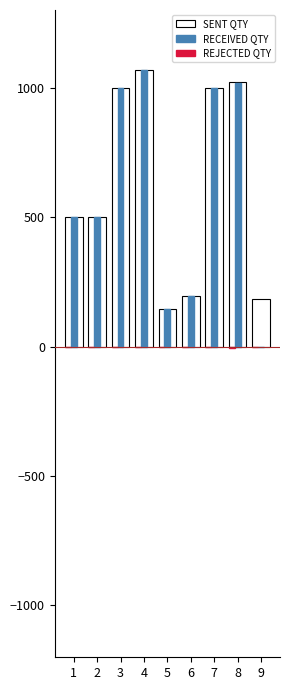

Which series has the widest spread of values?

RECEIVED QTY